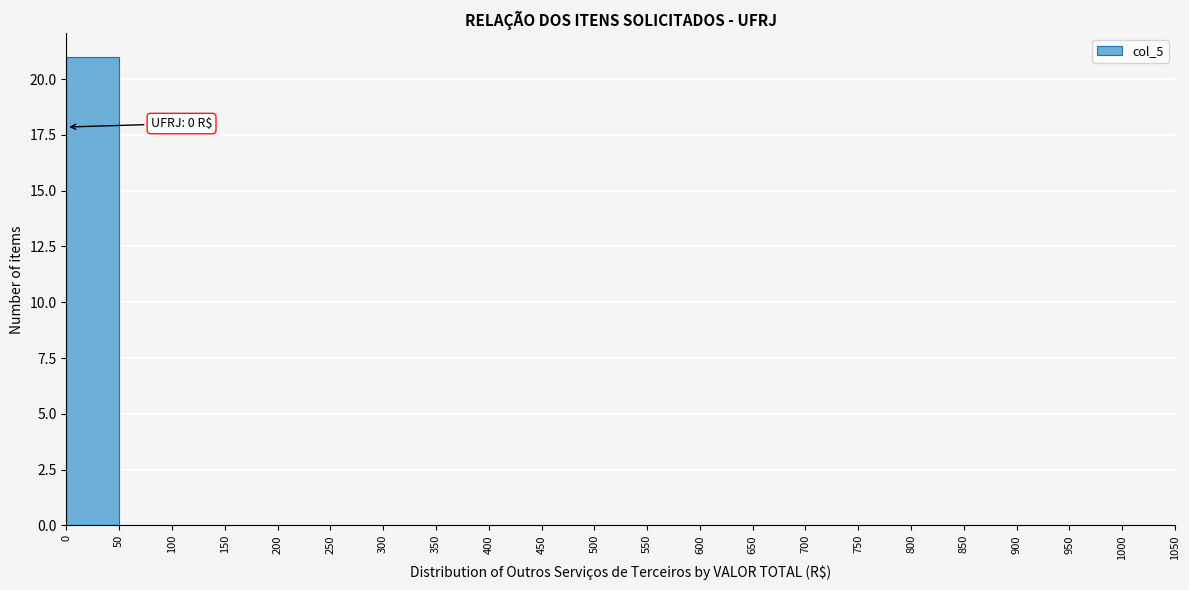

Which range on the x-axis has the tallest bar?

0 to 50